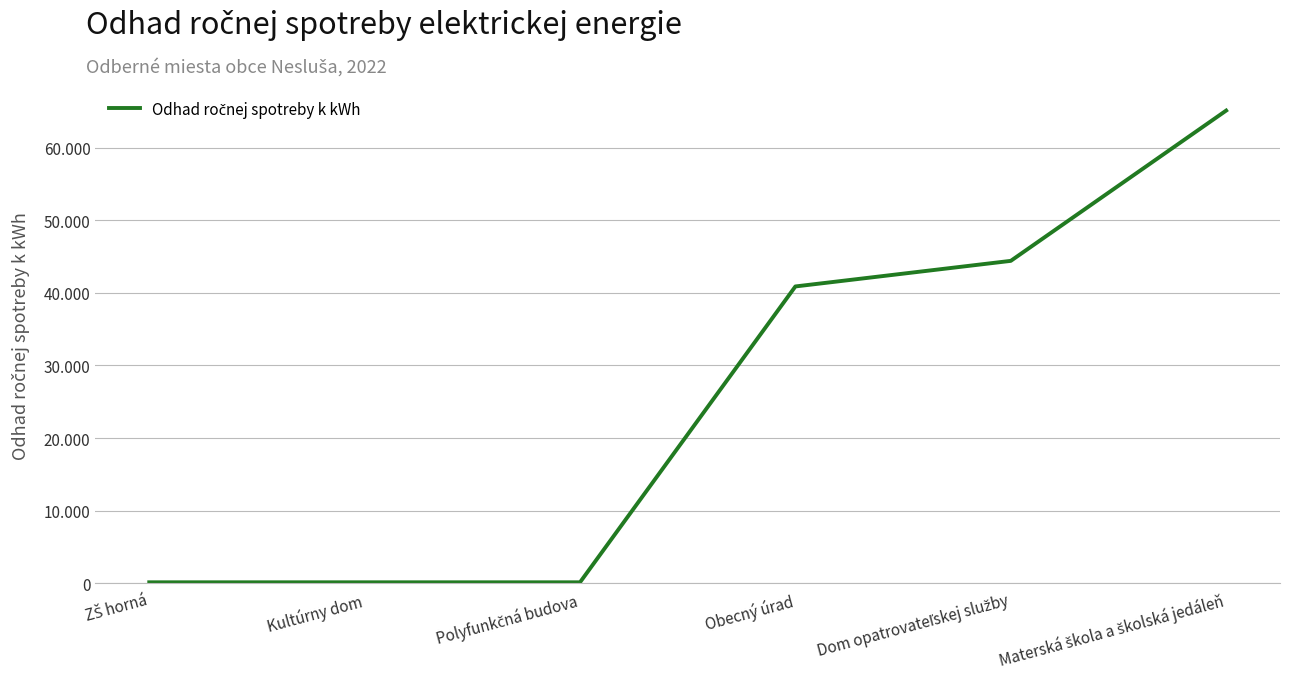

At which label is the value closest to 32617?

Obecný úrad